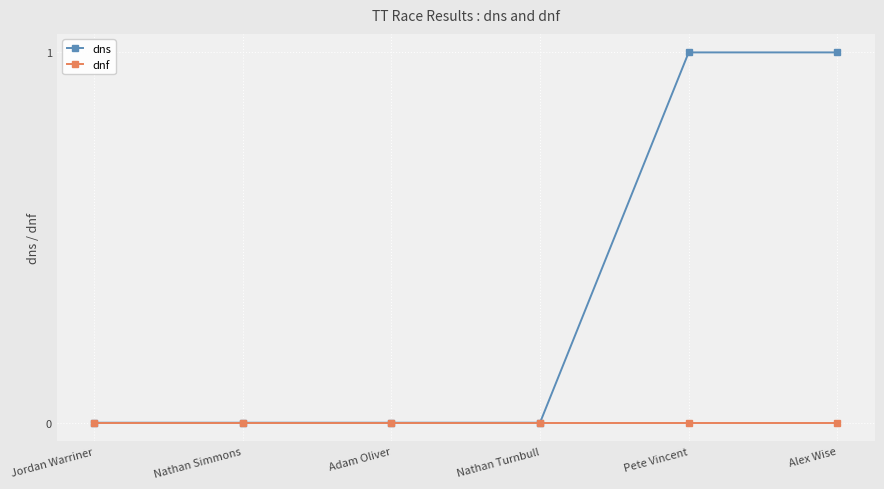

Which series has the largest total across all categories?

dns